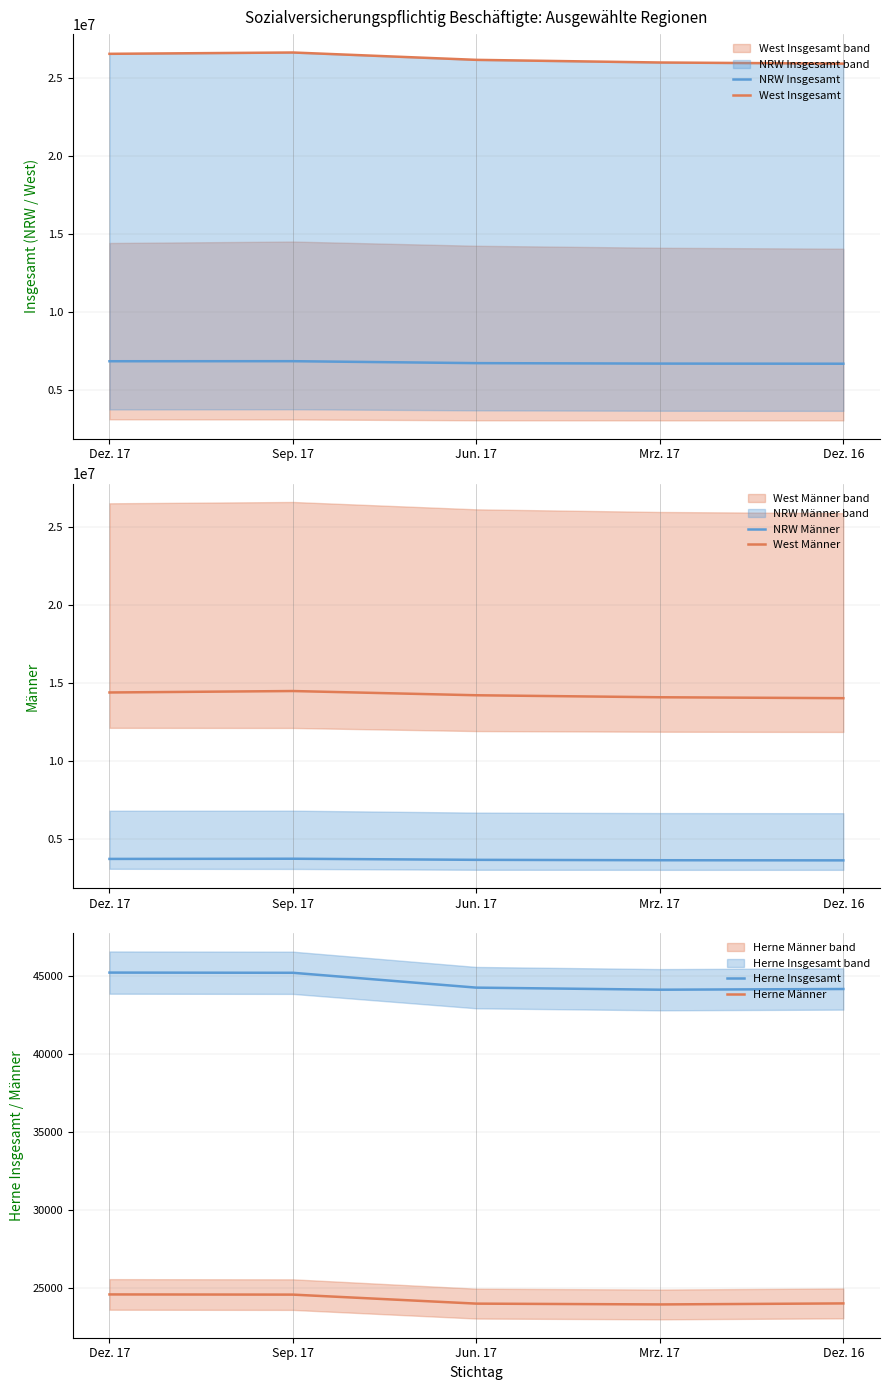

Which series has the largest total across all categories?

West Insgesamt